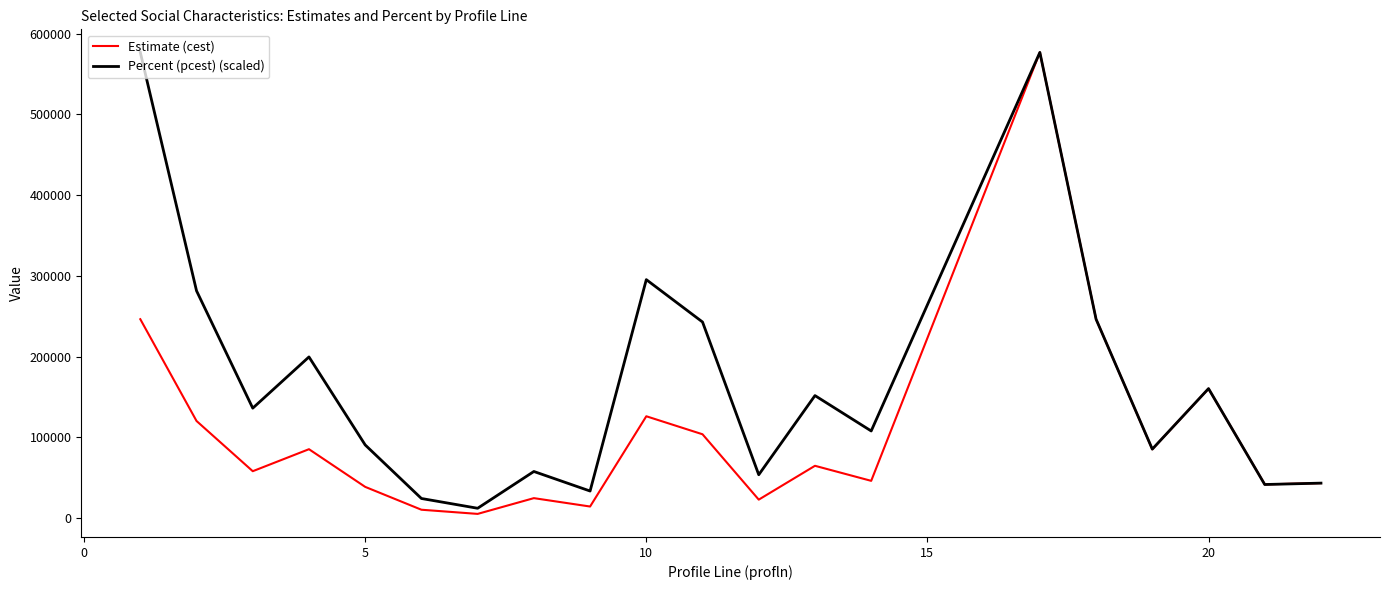

Which series has the largest total across all categories?

Percent (pcest) (scaled)